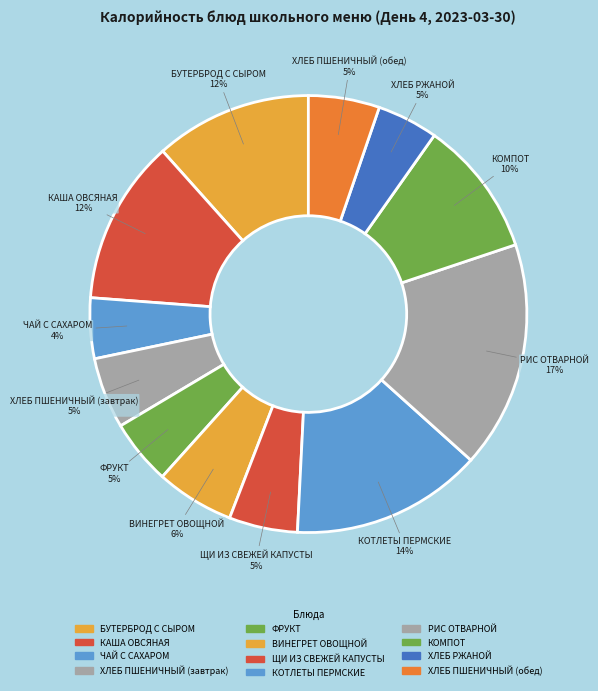

What is the largest slice in the pie chart?

РИС ОТВАРНОЙ